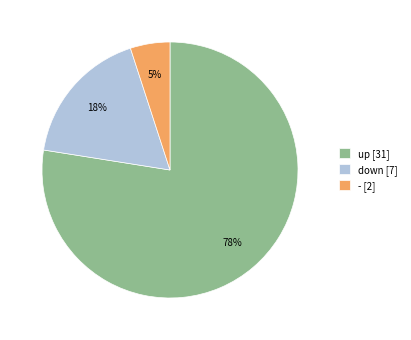

Which category accounts for the majority?

up